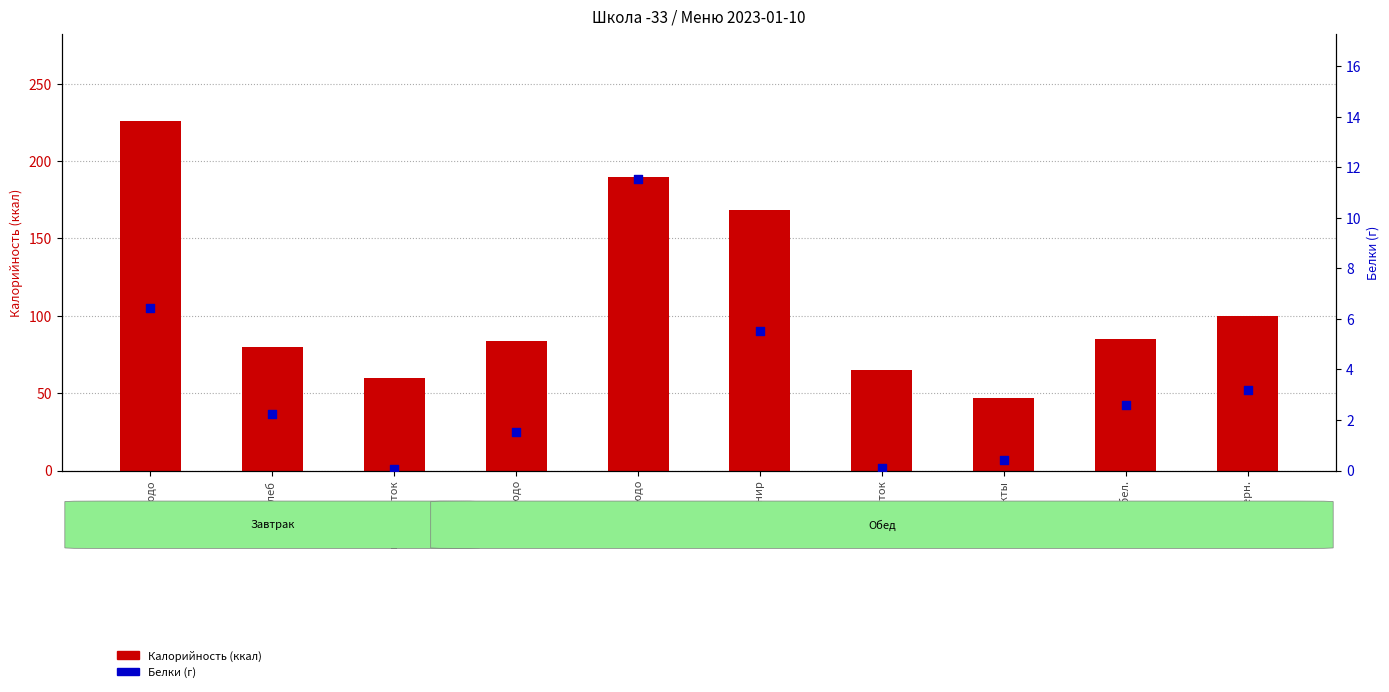

What are all the series names shown in the legend?

Калорийность, Белки